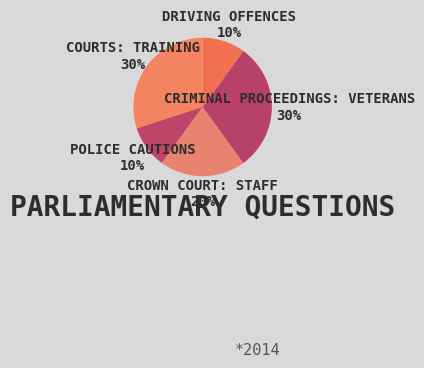

What is the smallest slice in the pie chart?

Driving Offences (210997)